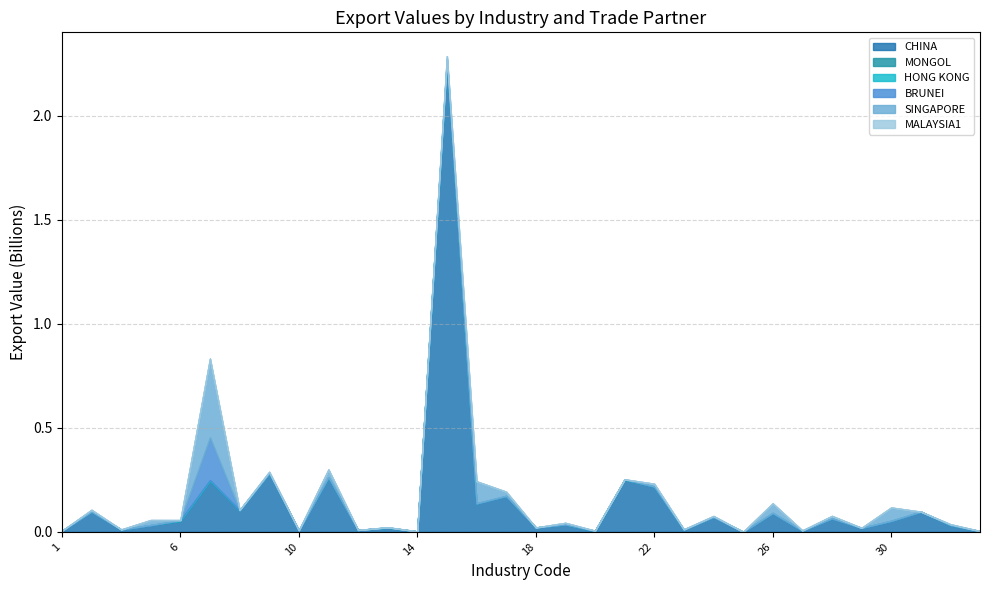

How many data points does each series have?

32